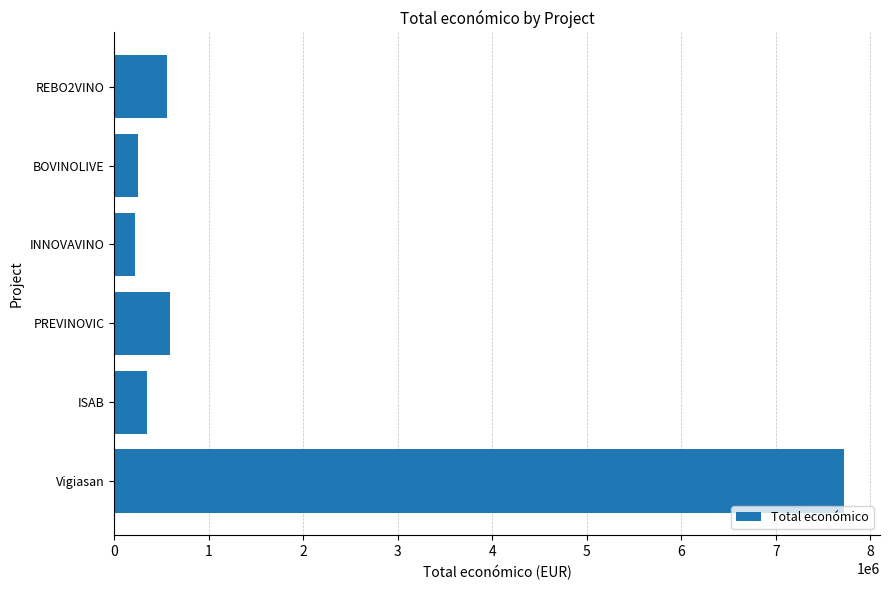

What is the ratio of the value at REBO2VINO to the value at PREVINOVIC?

0.9